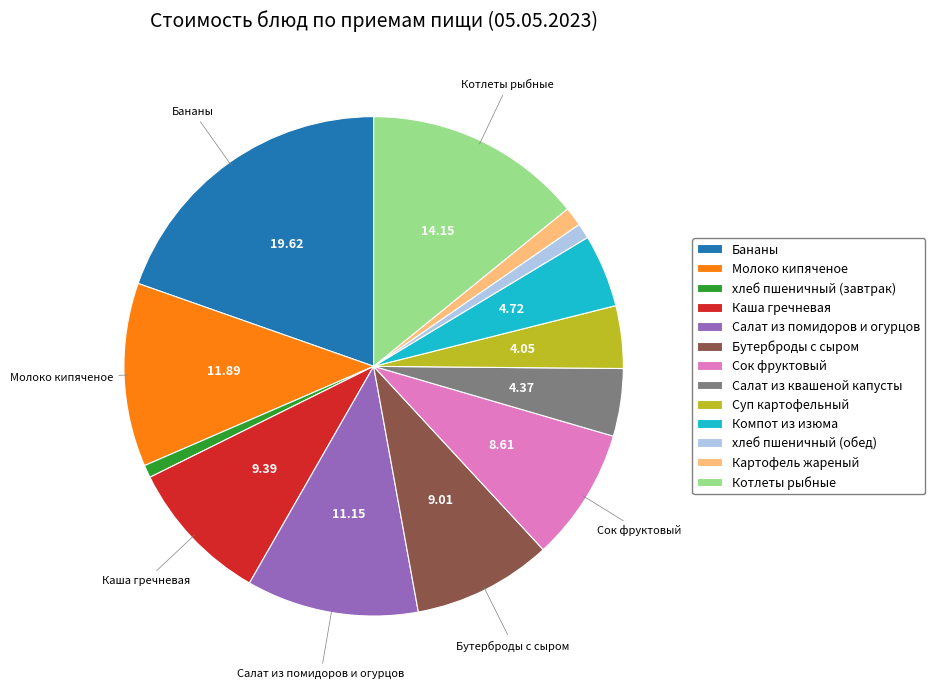

Between Суп картофельный and хлеб пшеничный (завтрак), which is larger?

Суп картофельный